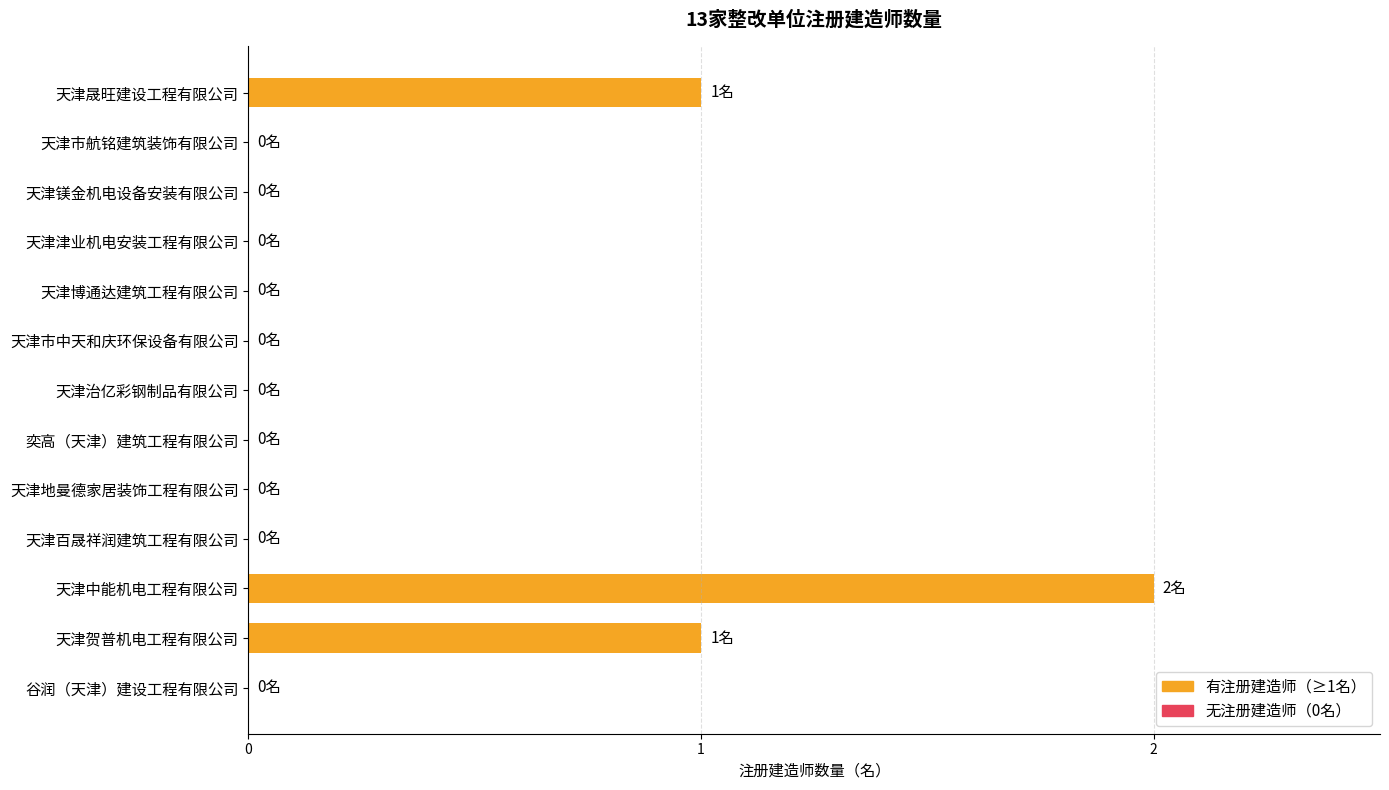

What is the sum of all values?

4